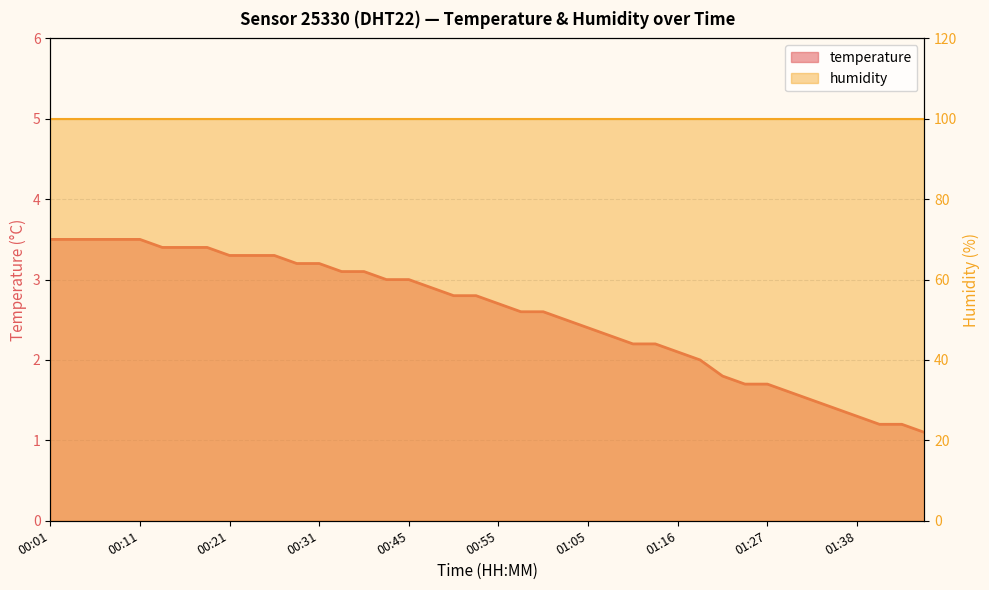

What is the change in value from 00:55 to 01:27?

-1.0